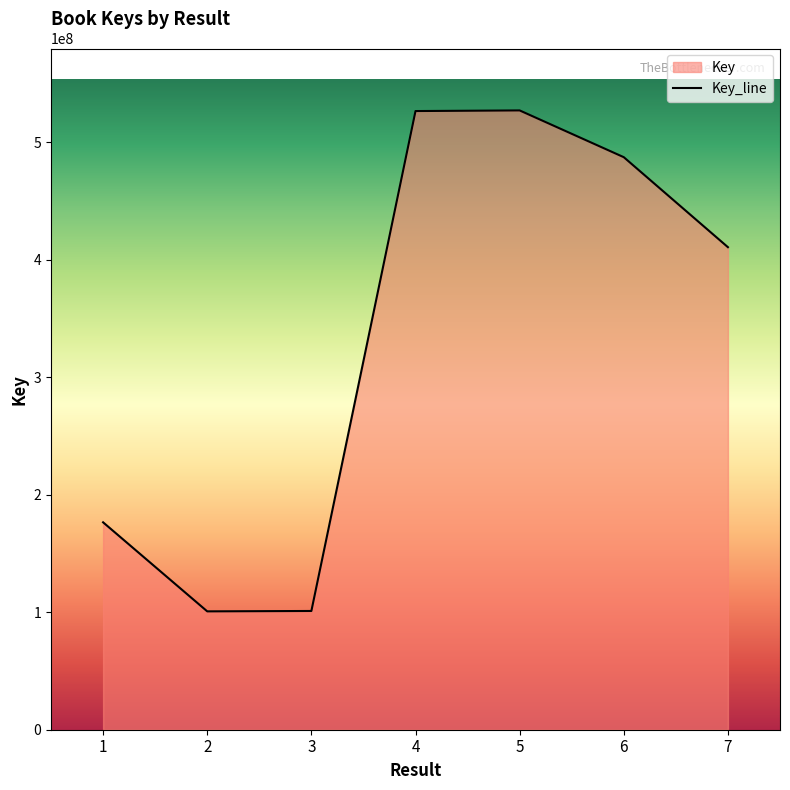

The value at 4 is 526773803. True or false?

True